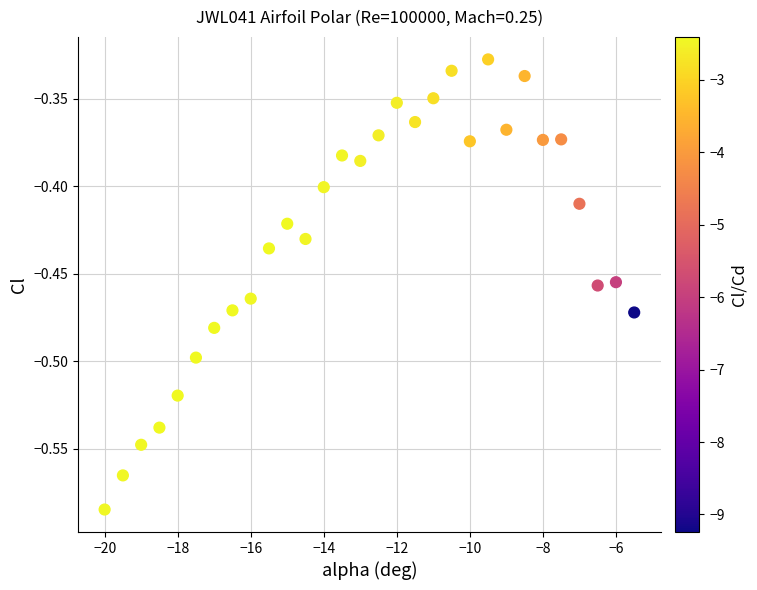

What is the range of Y values (max minus min)?

0.3